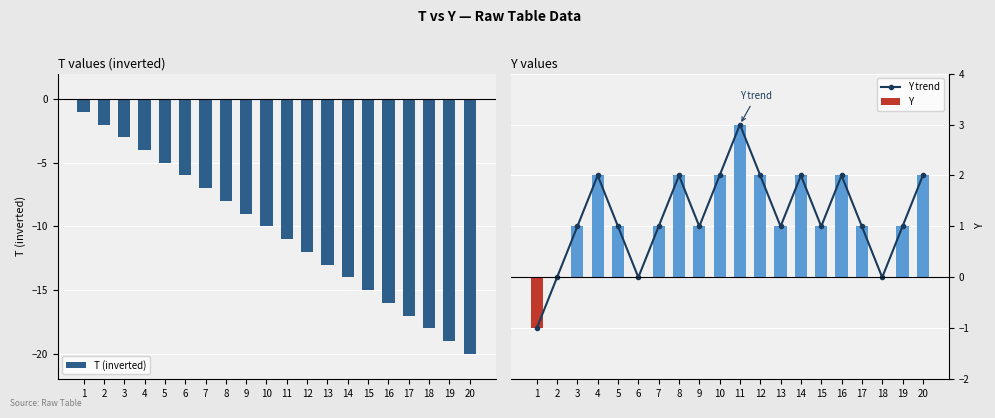

Which category has the lowest value across all series?

20